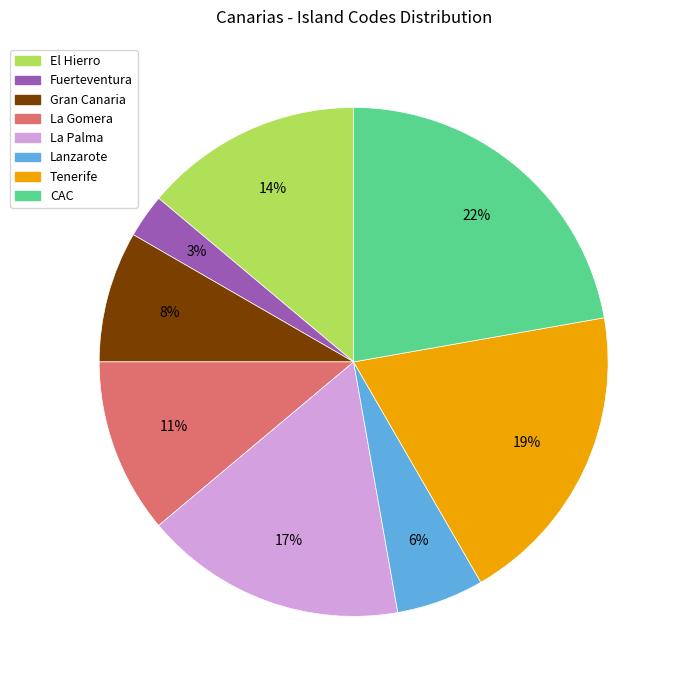

Which category has the smallest portion of the pie?

Fuerteventura